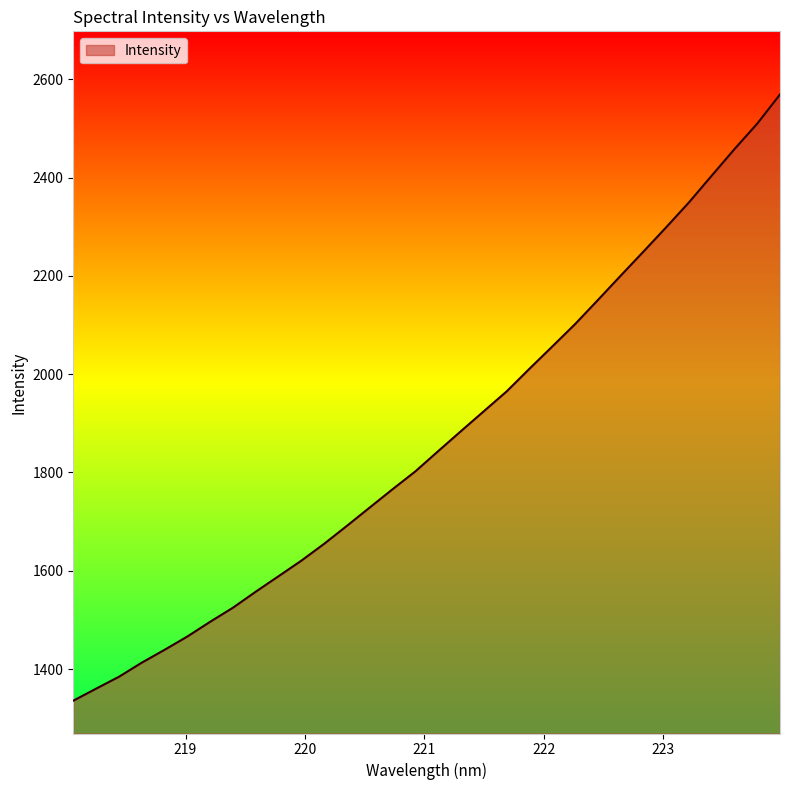

What is the greatest value displayed?

2569.2